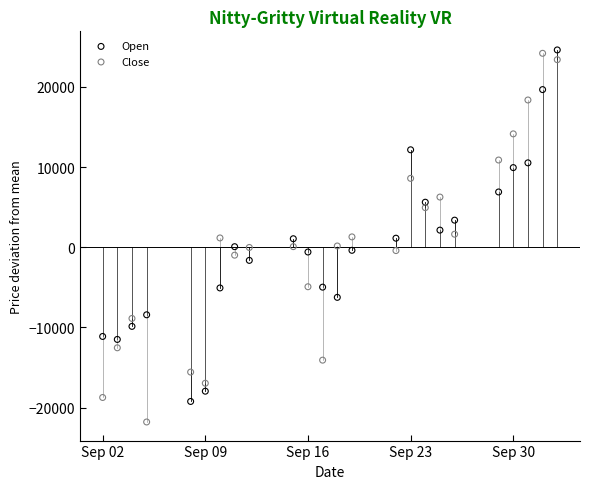

Which series reaches the maximum Y coordinate?

Open